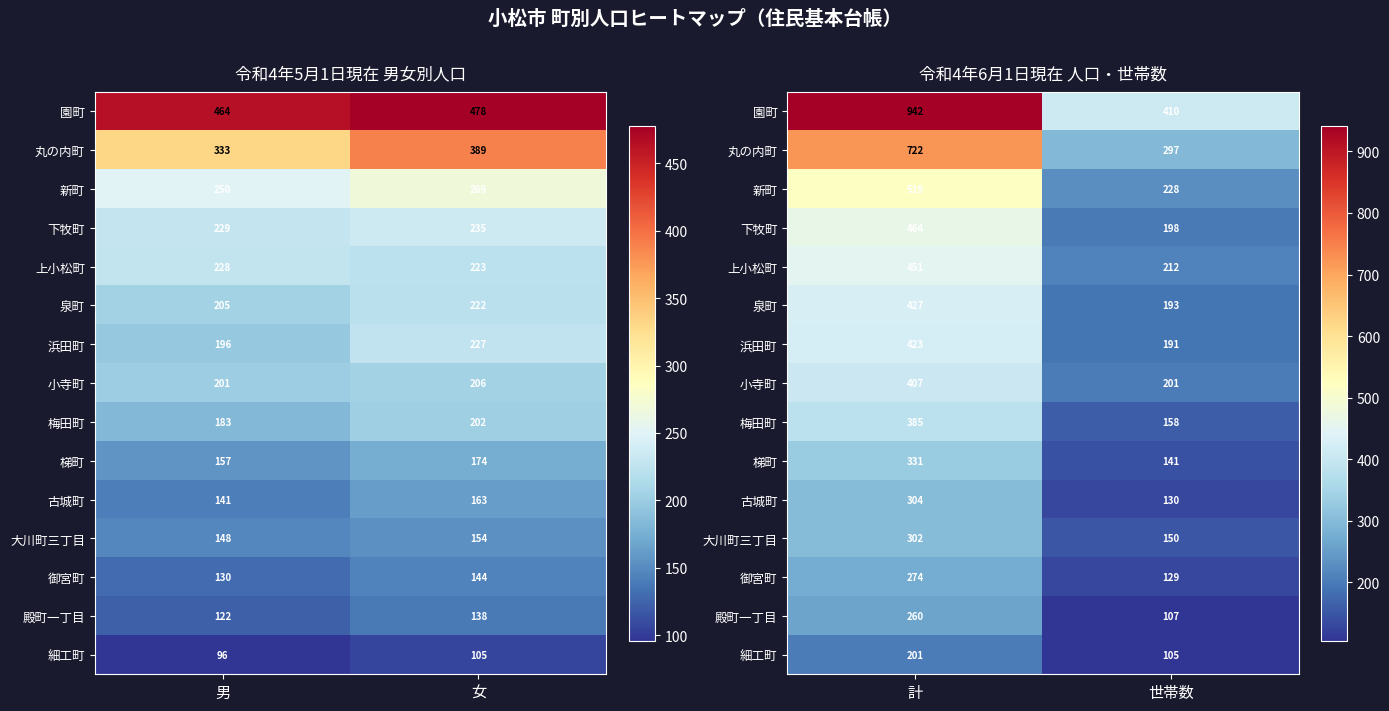

What is the difference between the maximum and minimum values in the 梅田町 series?

227